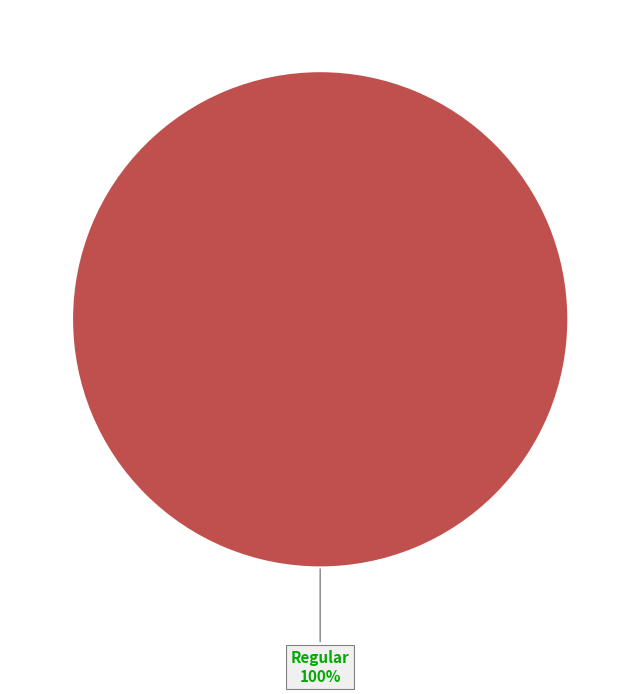

Which slice represents more than half of the pie?

tx_type: Regular (io_index=19)